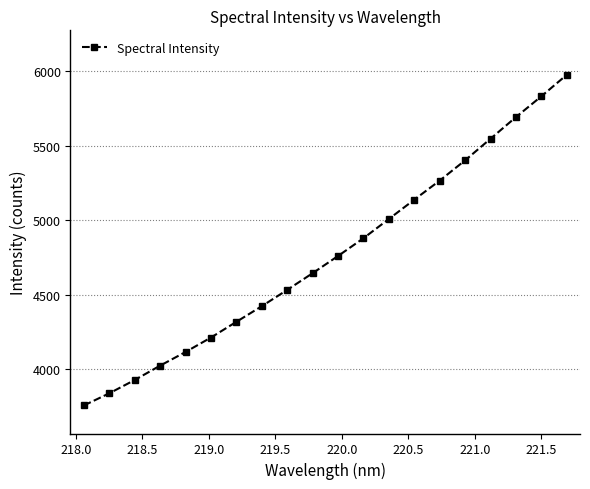

How many values exceed 4761?

10